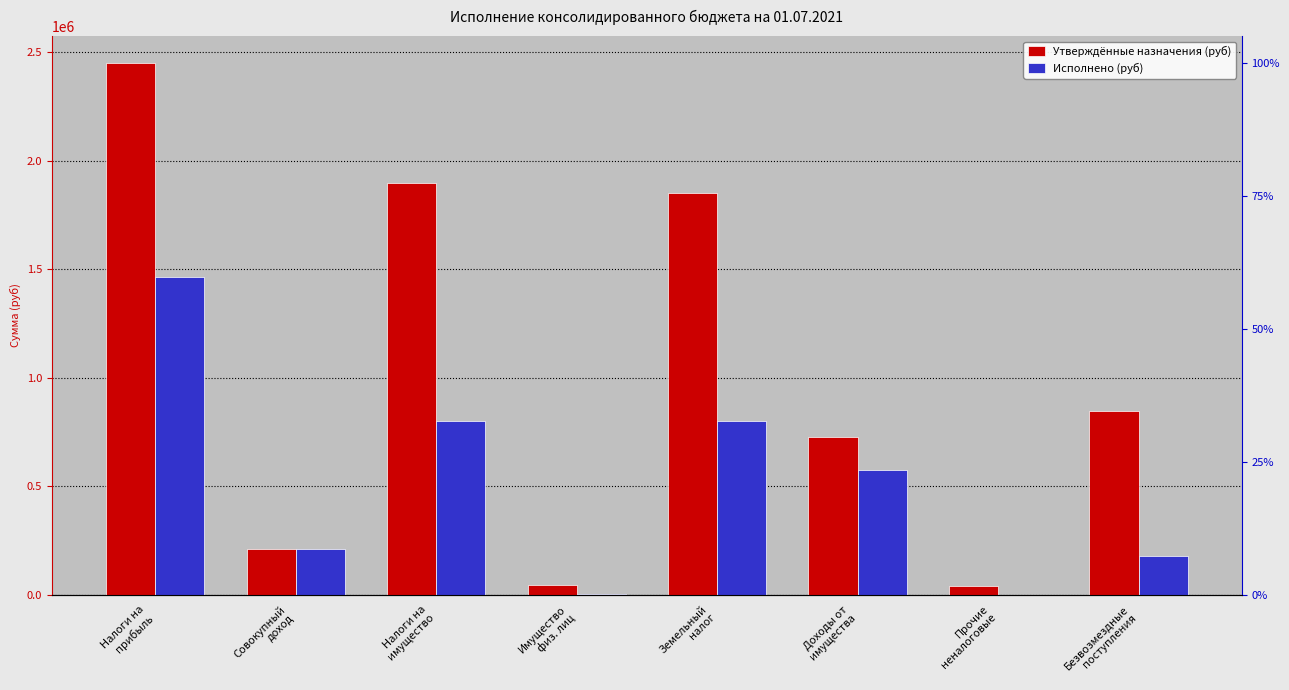

At which label does Исполнено (руб) reach its peak?

Налоги на
прибыль